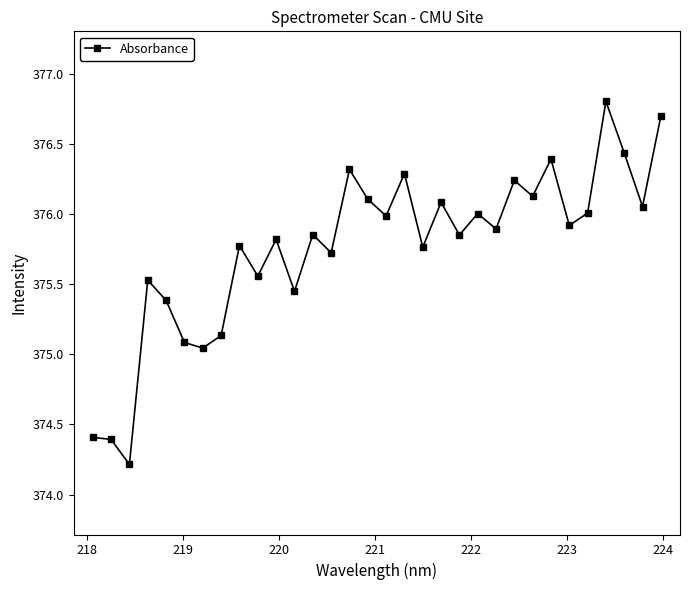

What is the difference between the maximum and minimum values?

2.6